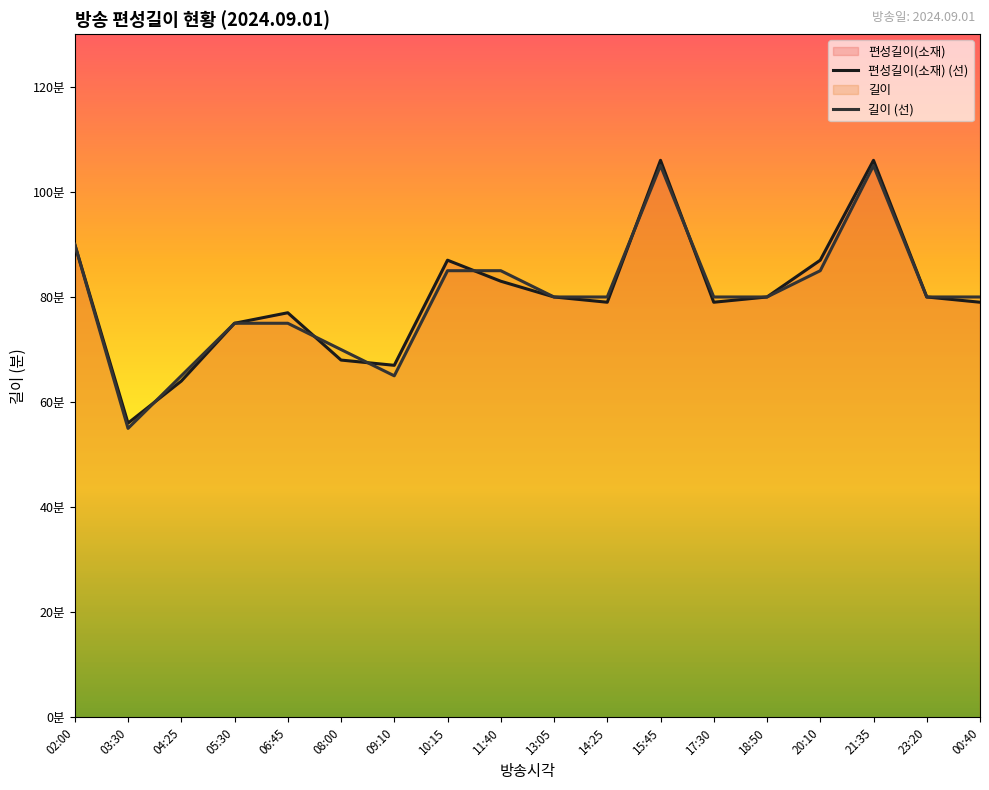

What is the value of the 편성길이(소재) (선) point at the 4th from the left?

75